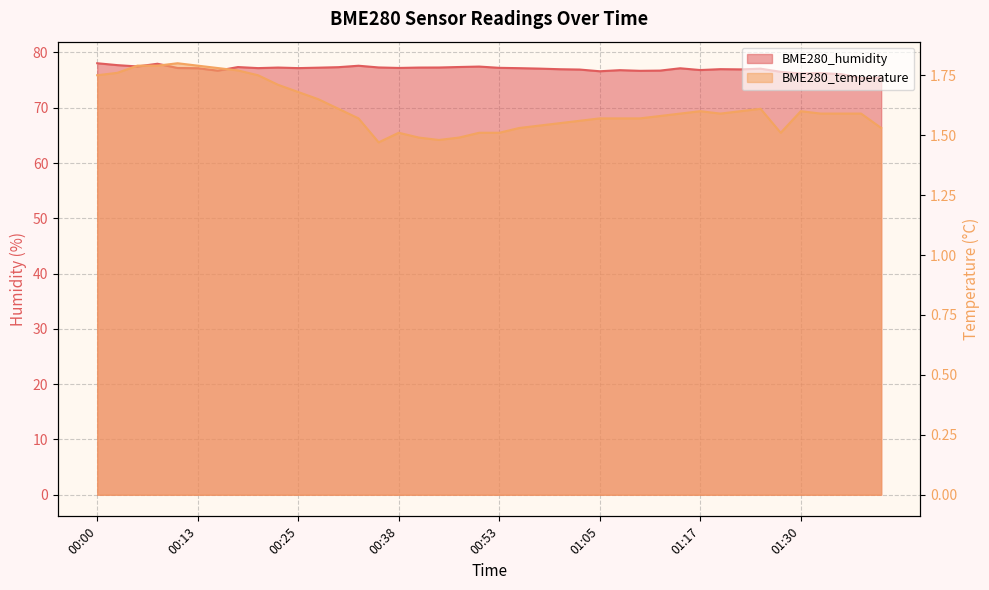

Reading left to right, transcribe all the data shown in this chart.

BME280_humidity: 00:00=78.0	00:03=77.7	00:05=77.5	00:08=78.0	00:10=77.2	00:13=77.2	00:16=76.7	00:18=77.4	00:20=77.2	00:23=77.3	00:25=77.2	00:28=77.2	00:30=77.3	00:33=77.6	00:35=77.3	00:38=77.2	00:40=77.3	00:43=77.3	00:48=77.4	00:50=77.5	00:53=77.2	00:55=77.2	00:58=77.1	01:00=77.0	01:03=76.9	01:05=76.6	01:07=76.8	01:10=76.7	01:12=76.7	01:15=77.1	01:17=76.8	01:20=77.0	01:22=76.9	01:25=77.1	01:27=76.5	01:30=76.2	01:32=76.3	01:34=76.1	01:37=75.4	01:39=75.5
BME280_temperature: 00:00=1.8	00:03=1.8	00:05=1.8	00:08=1.8	00:10=1.8	00:13=1.8	00:16=1.8	00:18=1.8	00:20=1.8	00:23=1.7	00:25=1.7	00:28=1.6	00:30=1.6	00:33=1.6	00:35=1.5	00:38=1.5	00:40=1.5	00:43=1.5	00:48=1.5	00:50=1.5	00:53=1.5	00:55=1.5	00:58=1.5	01:00=1.6	01:03=1.6	01:05=1.6	01:07=1.6	01:10=1.6	01:12=1.6	01:15=1.6	01:17=1.6	01:20=1.6	01:22=1.6	01:25=1.6	01:27=1.5	01:30=1.6	01:32=1.6	01:34=1.6	01:37=1.6	01:39=1.5